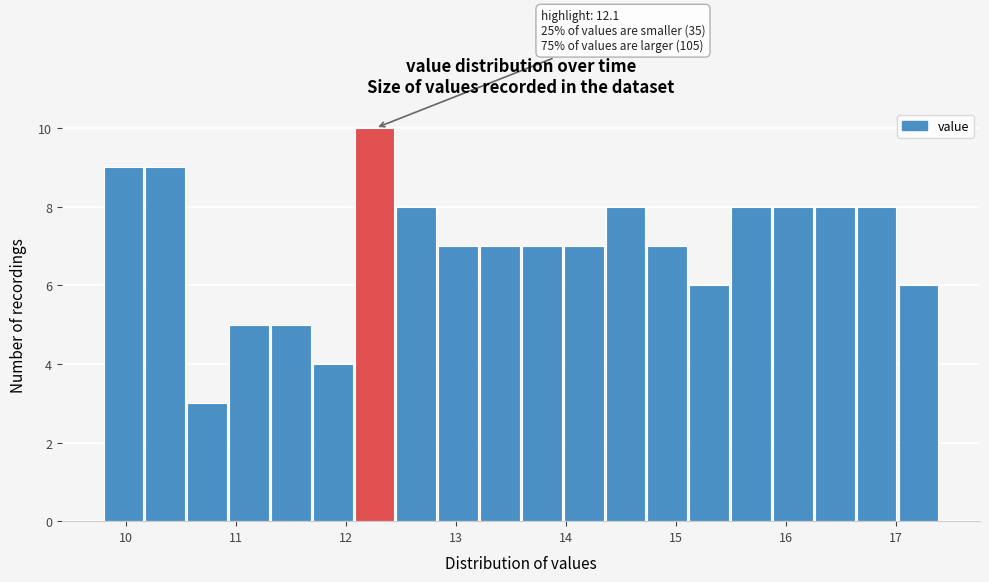

Read against the x-axis, roughly where is the centre of the tallest bar?

12.3